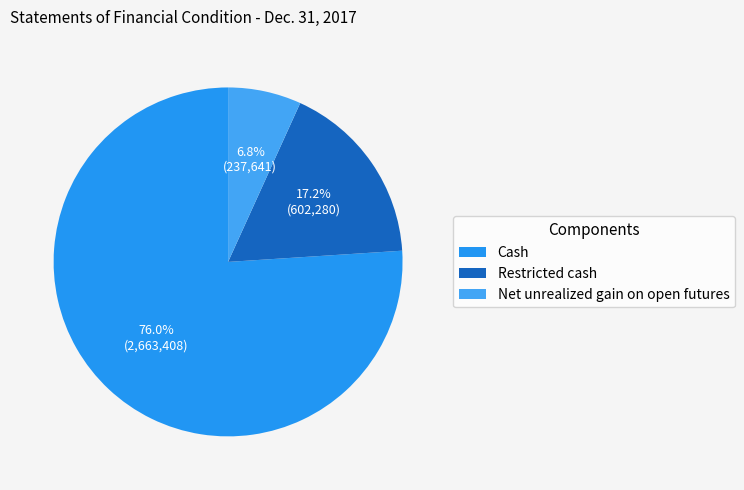

Rank the categories by value from highest to lowest.

Cash, Restricted cash, Net unrealized gain on open futures